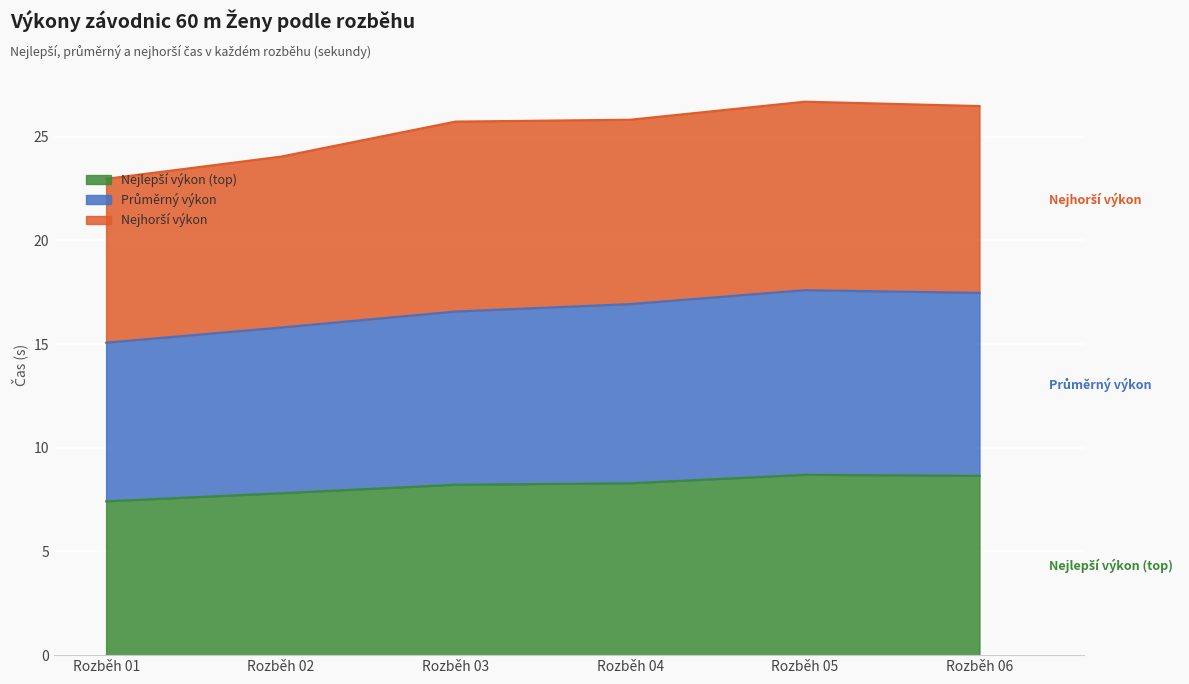

Count the Nejlepší výkon (top) values in the range 7 to 8.

2